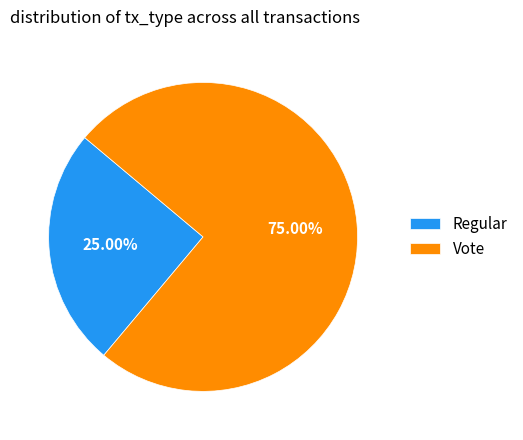

To the nearest percent, what portion does Vote represent?

75%